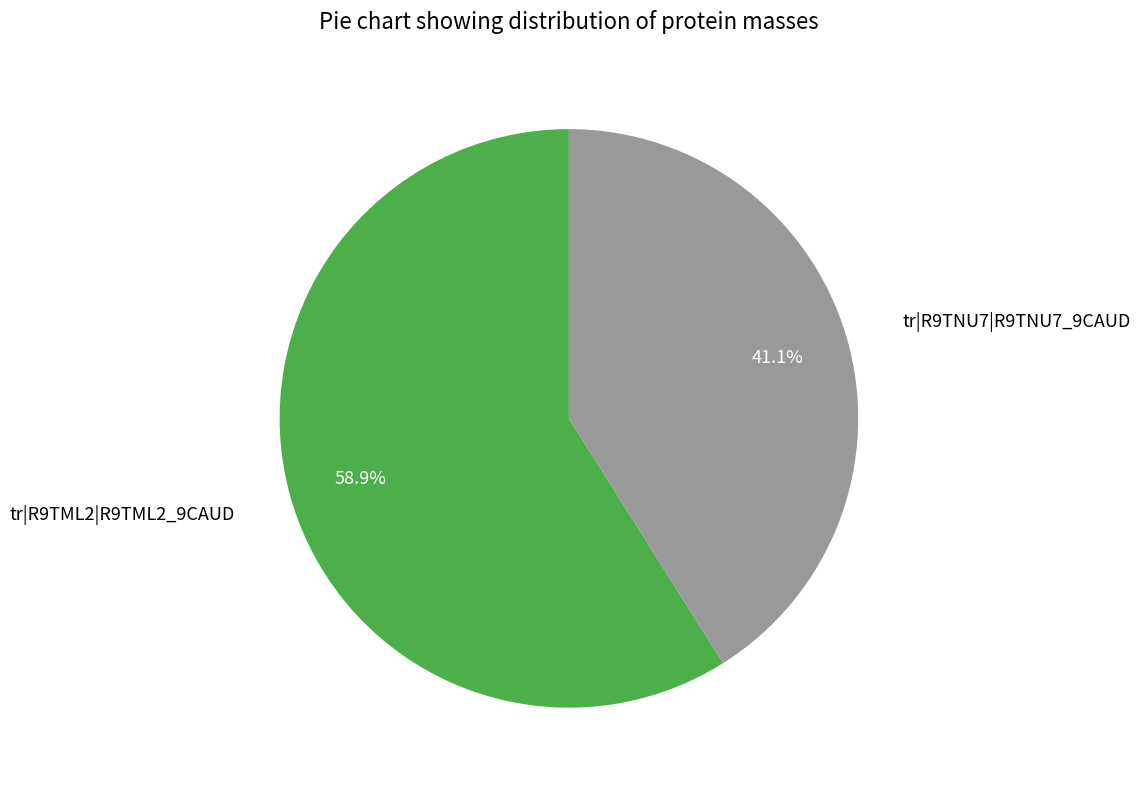

Is there a majority slice in this chart?

Yes